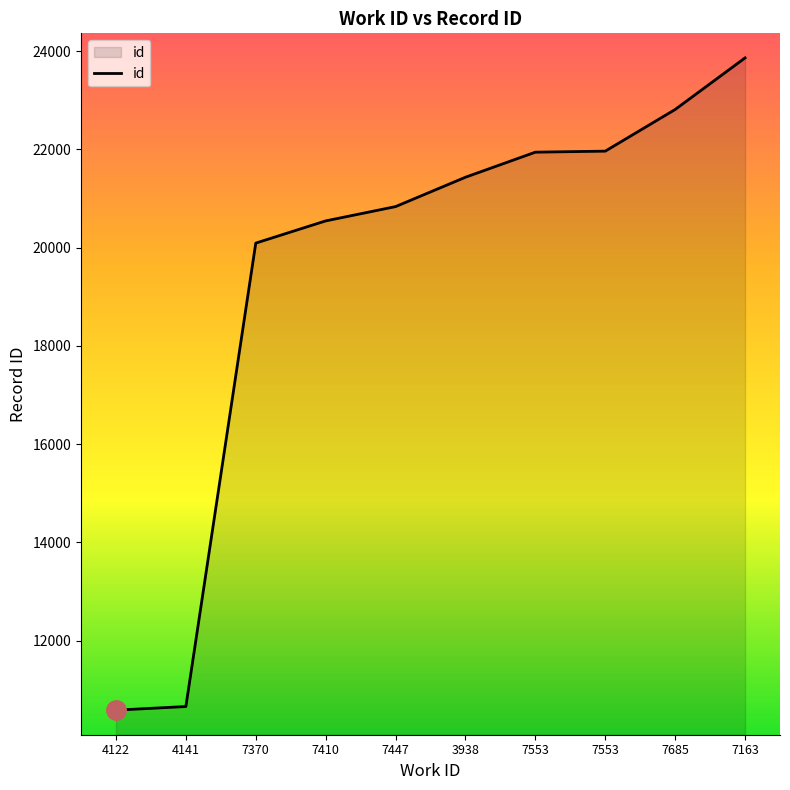

Does the chart have visible grid lines?

No